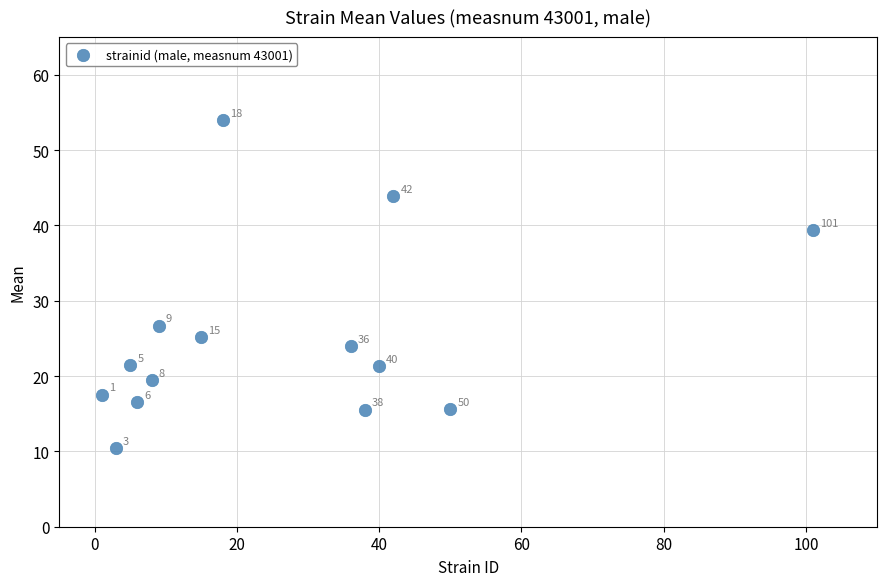

What Y value in the scatter plot is closest to 32?

26.7